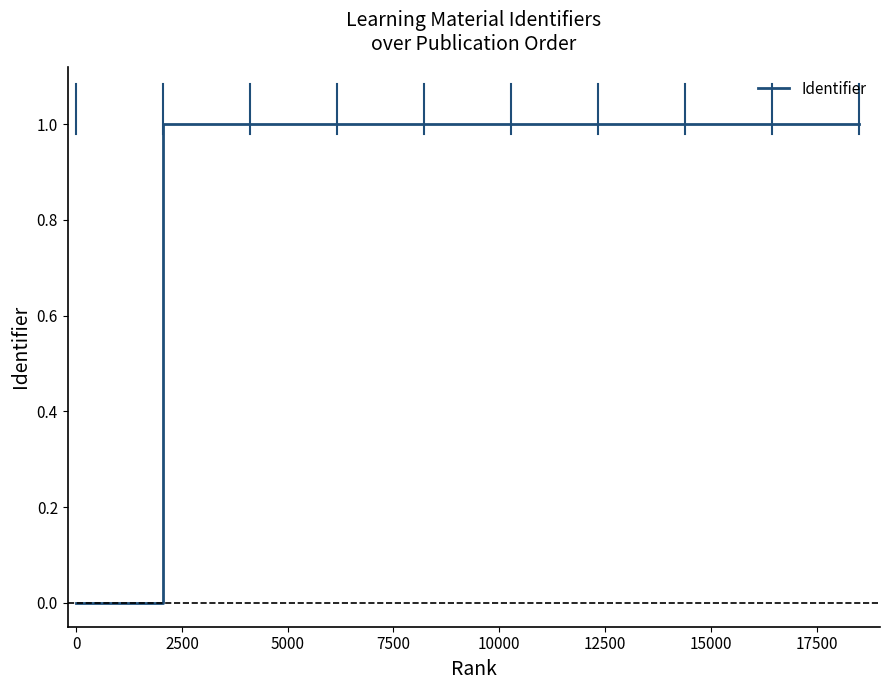

How many lines are shown in the chart?

1